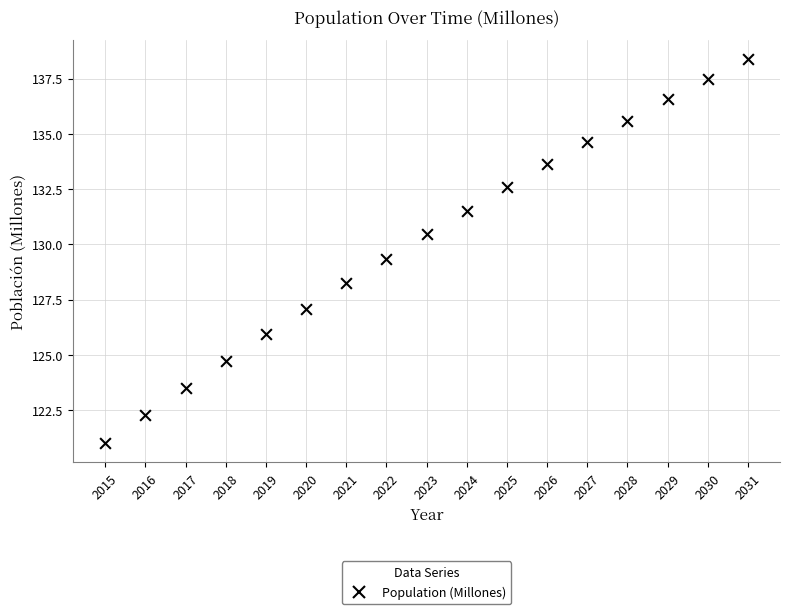

What is the range of Y values (max minus min)?

17.4